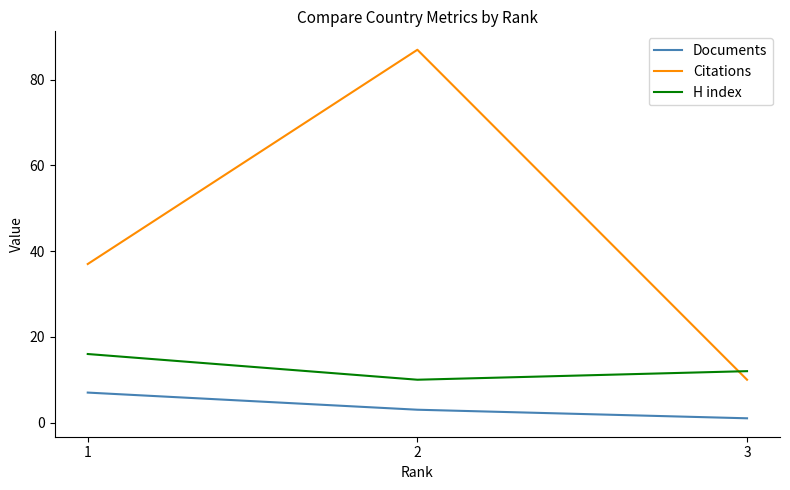

What are all the series names shown in the legend?

Documents, Citations, H index